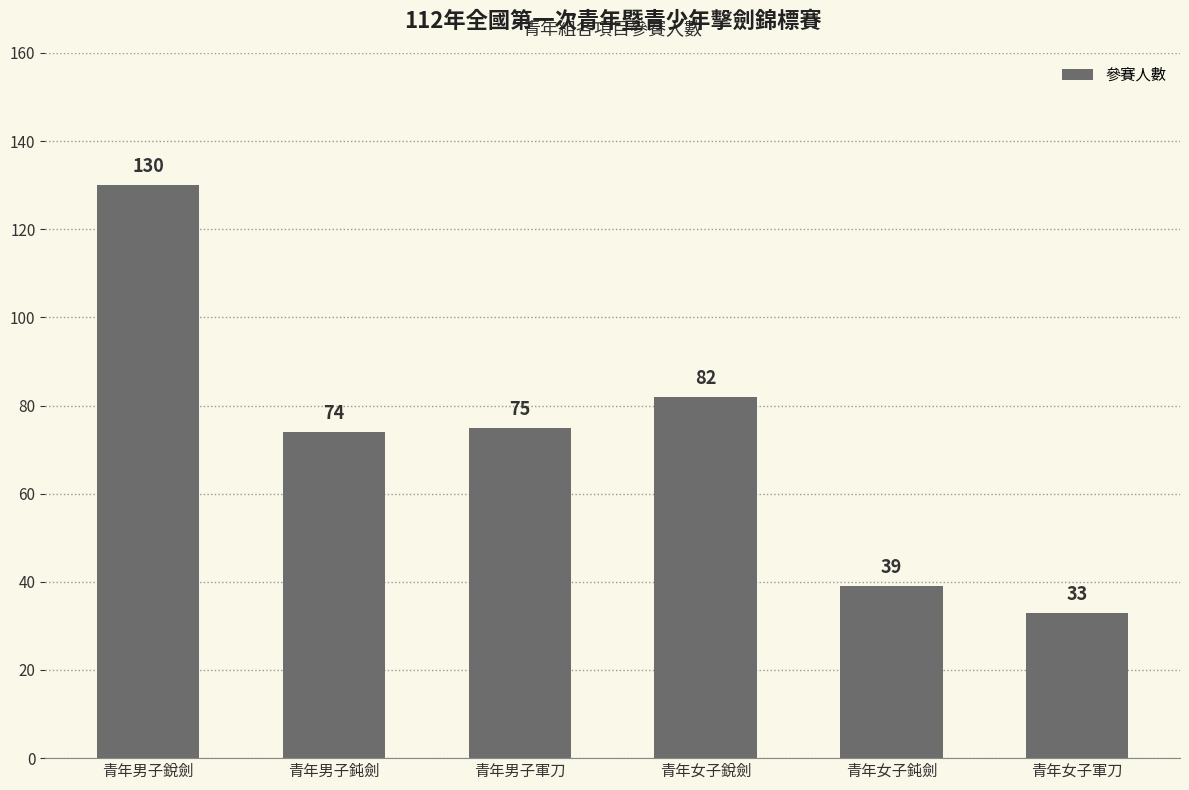

How many bars are there in total?

6